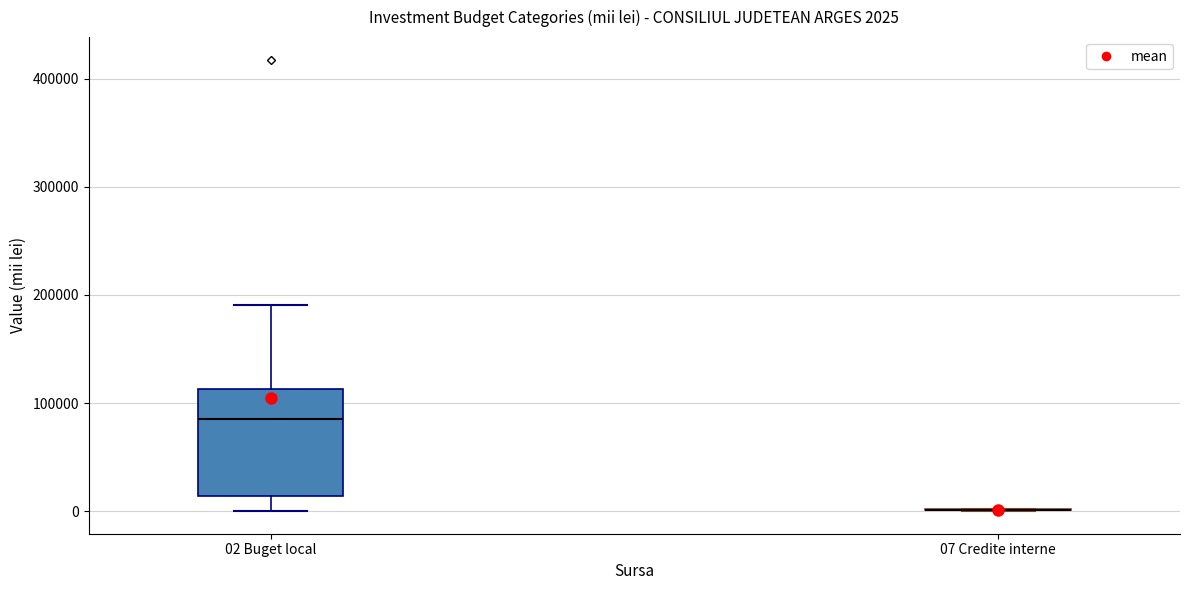

Comparing the boxes themselves (not the whiskers), which one is the tallest?

02 Buget local